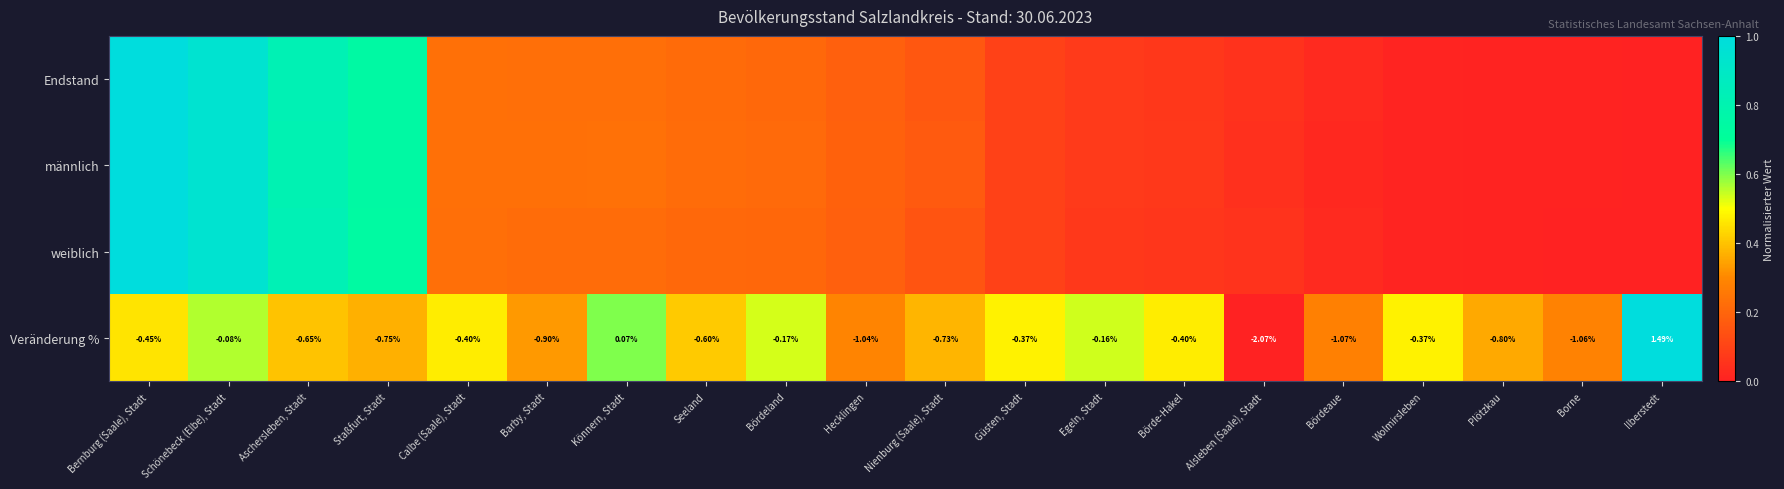

At which label does weiblich reach its peak?

Bernburg (Saale), Stadt